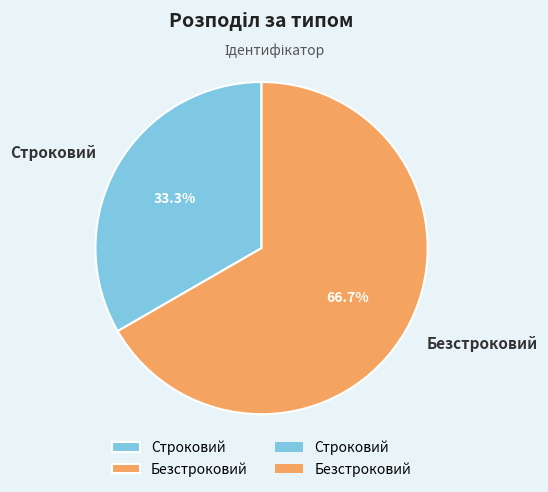

To the nearest percent, what percentage of the pie is Строковий?

33%